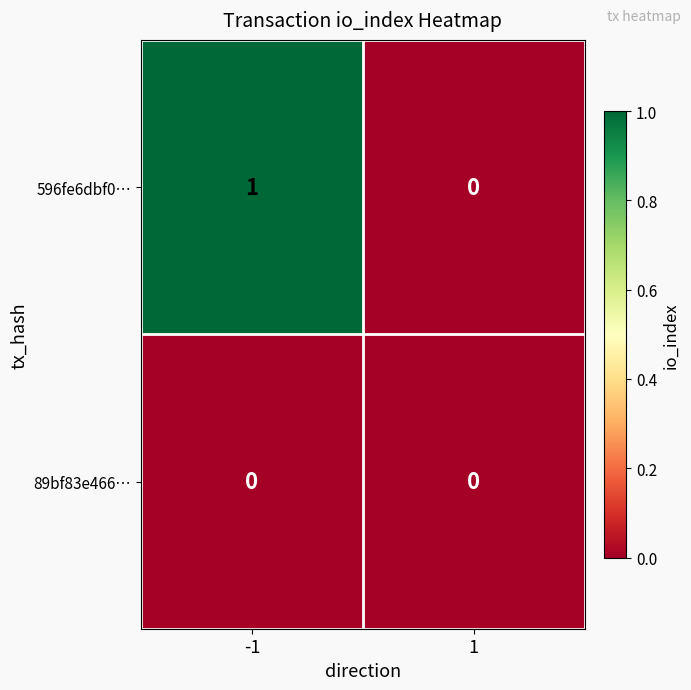

What is the difference between the highest and lowest values at -1?

1